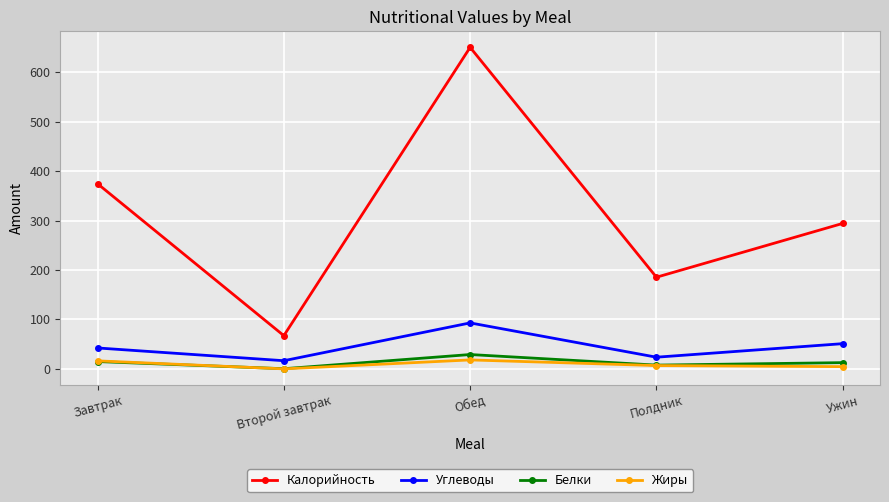

Which category has the lowest value in the Углеводы series?

Второй завтрак